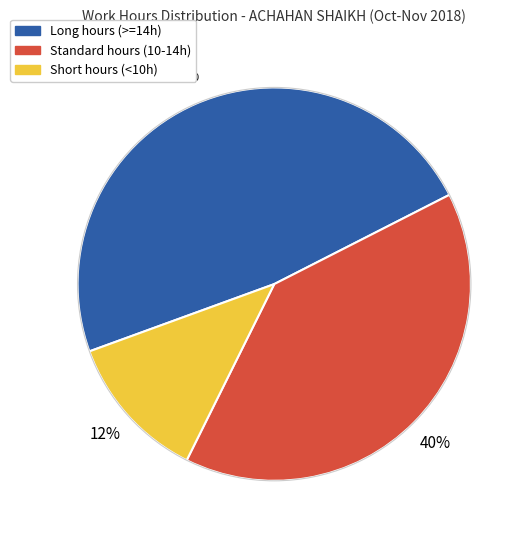

To the nearest percent, what is the difference between the largest and smallest slice percentages?

36%